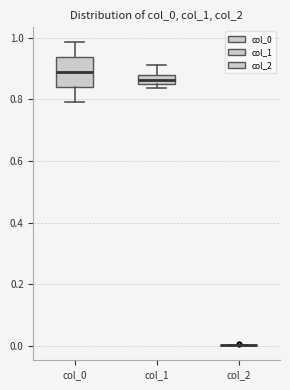

Where is the upper edge of the box for col_0 on the y-axis? The values are not printed on the chart, so give them approximately, as read against the axis.

0.94